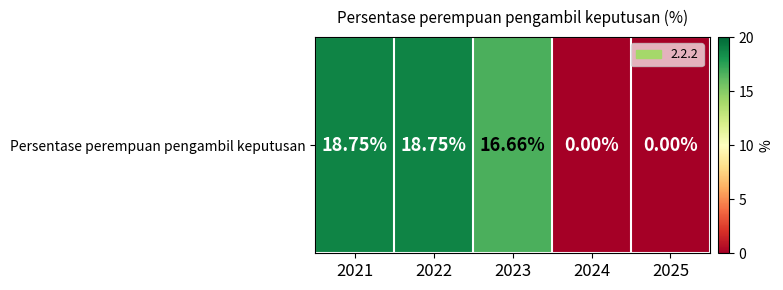

What is the difference between the maximum and minimum values?

18.8